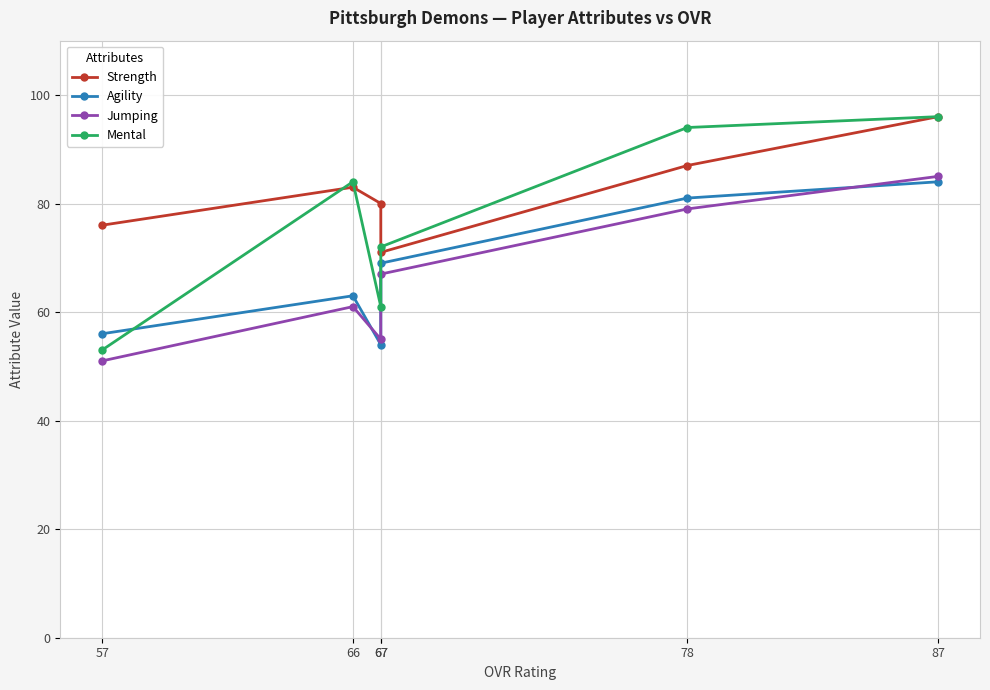

What is the highest value of the Strength series?

96